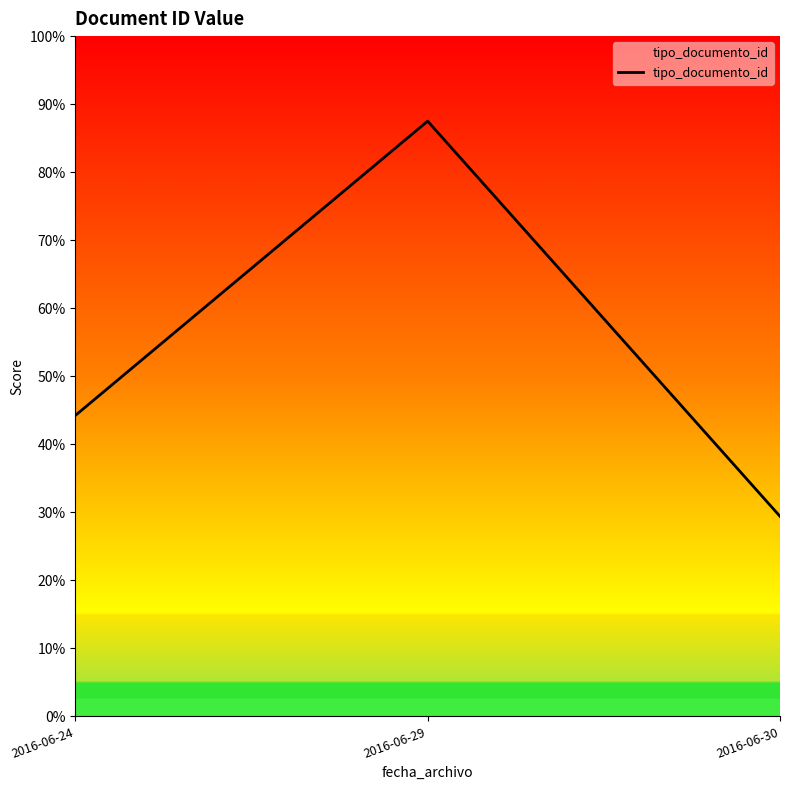

Rank the categories by value from lowest to highest.

2016-06-30, 2016-06-24, 2016-06-29